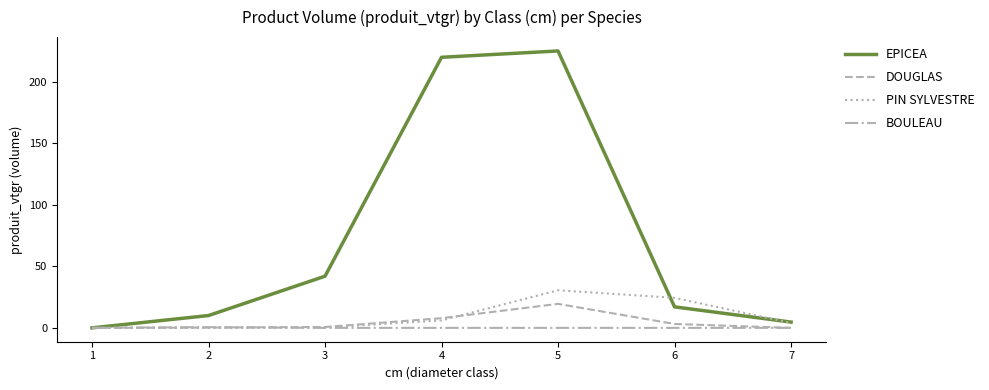

What is the highest value of the PIN SYLVESTRE series?

30.6